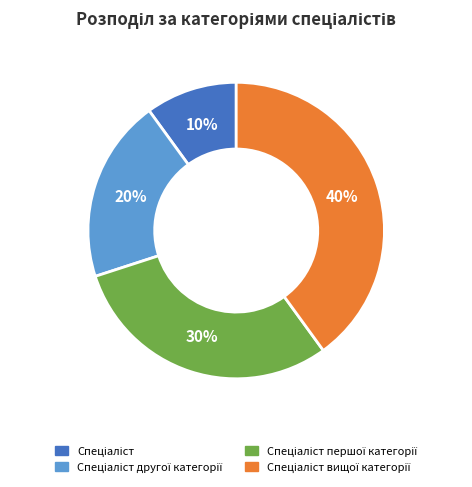

To the nearest percent, what is the average slice percentage?

25%